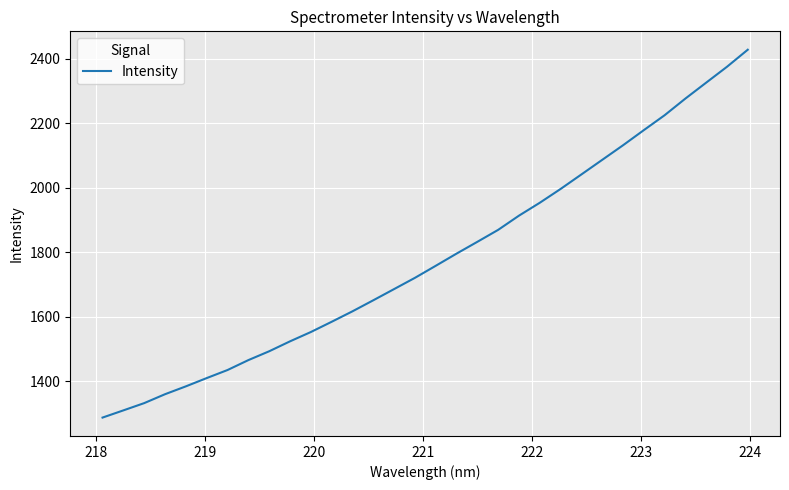

What is the smallest value displayed?

1287.0